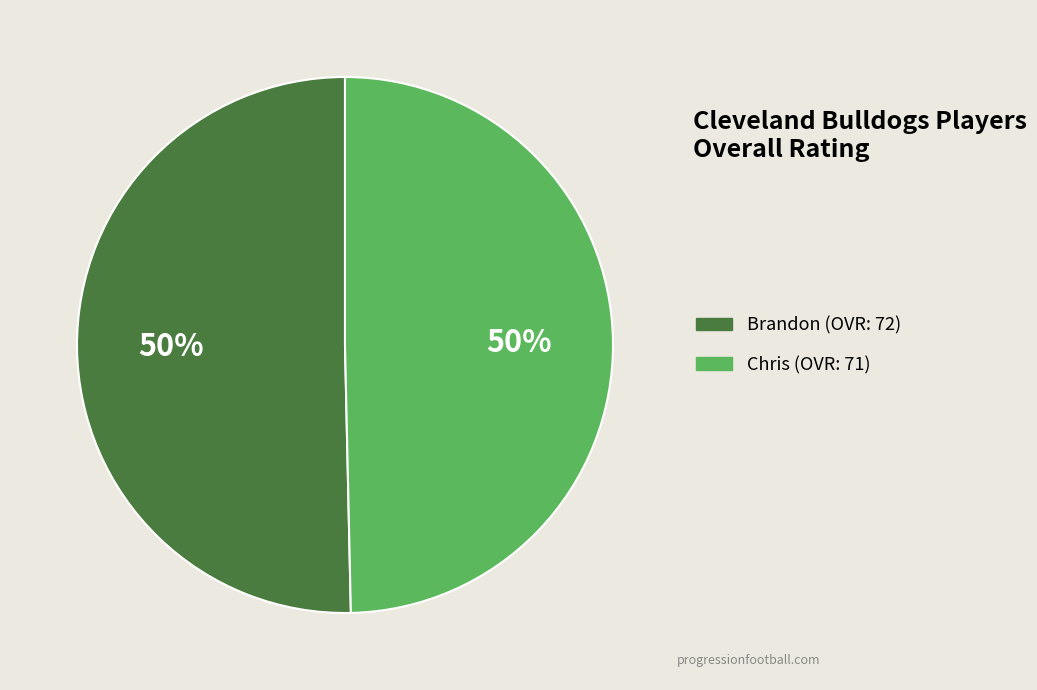

How many segments does this pie chart have?

2